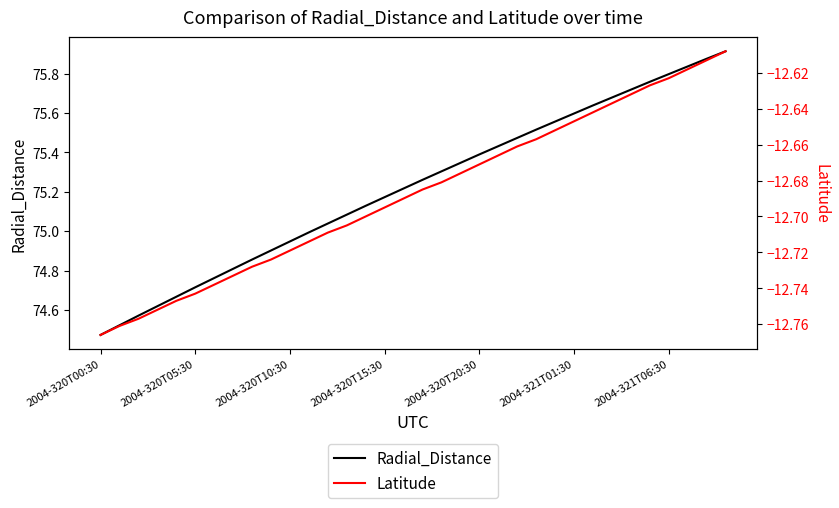

True or false: Radial_Distance and Latitude intersect in this chart.

False